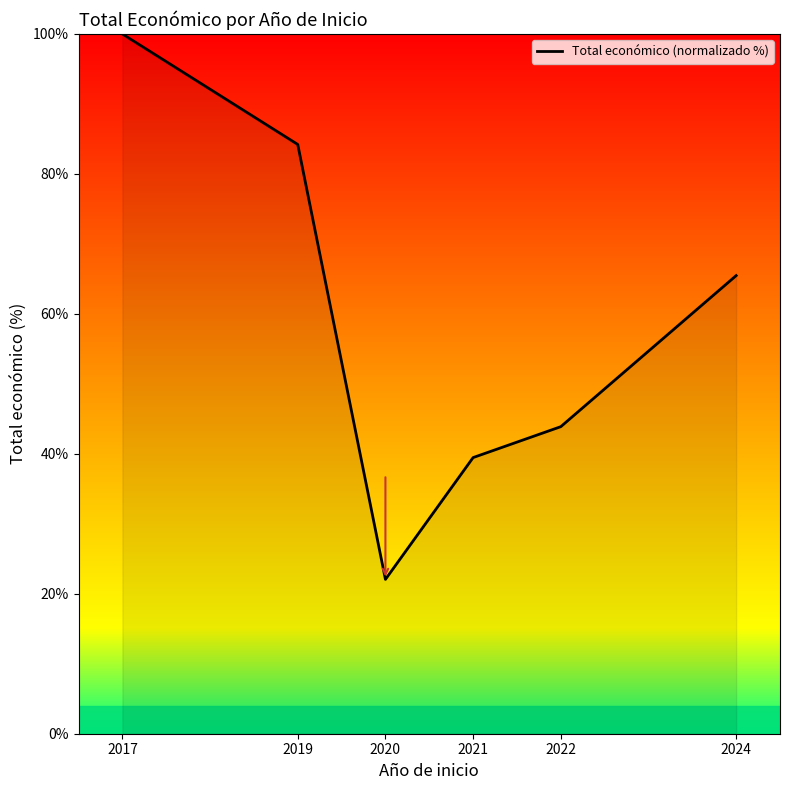

Reading right to left, extract all data points from this chart.

2024=65.5	2022=43.9	2021=39.5	2020=22.1	2019=84.2	2017=100.0